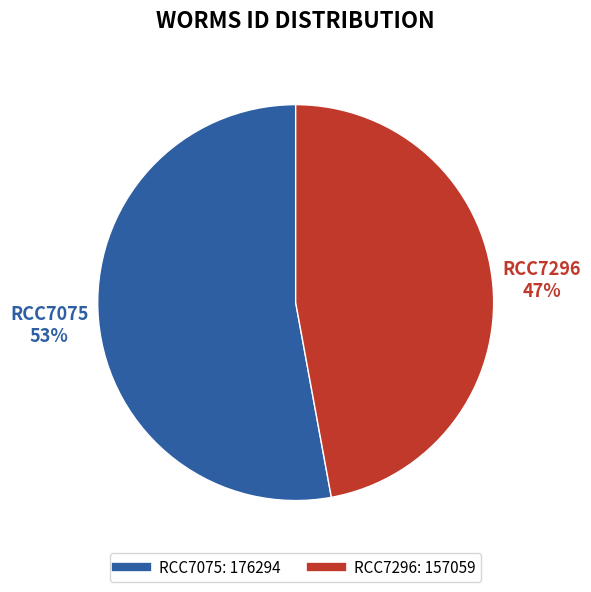

Between RCC7296 and RCC7075, which is larger?

RCC7075